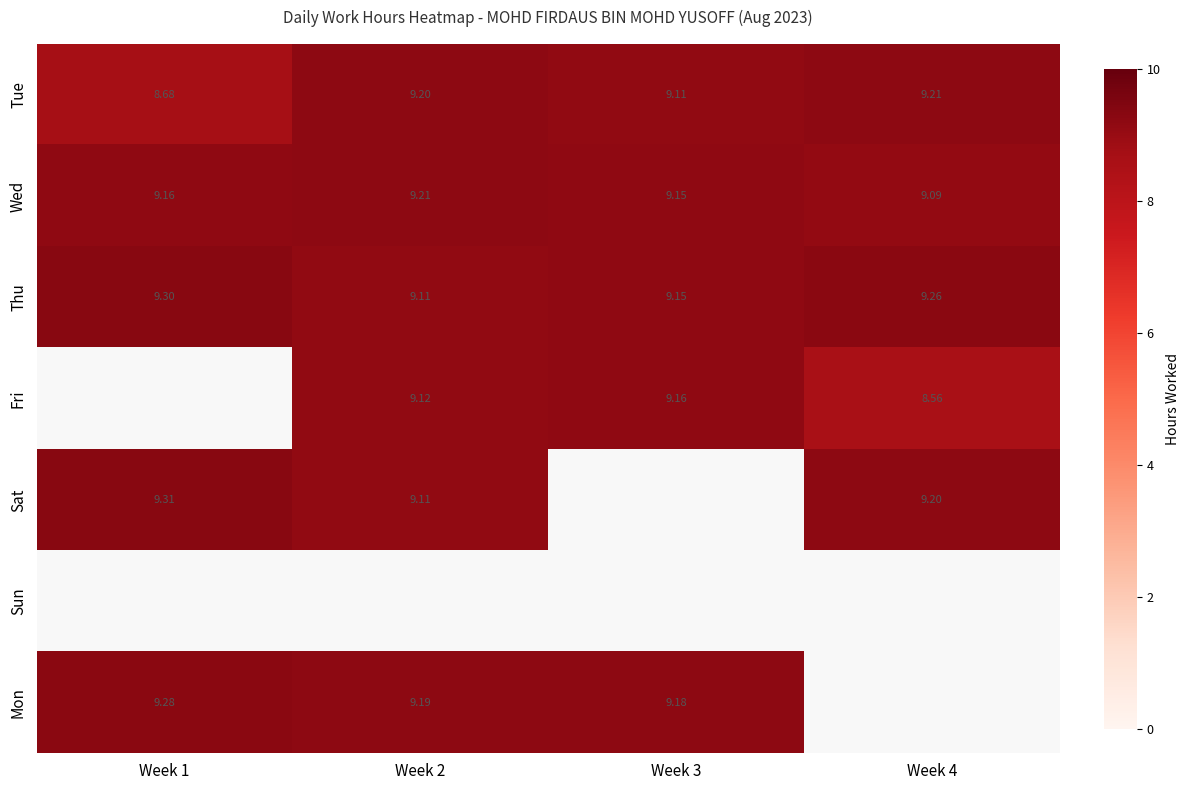

Between Week 4 and Week 3, which is larger?

Week 4